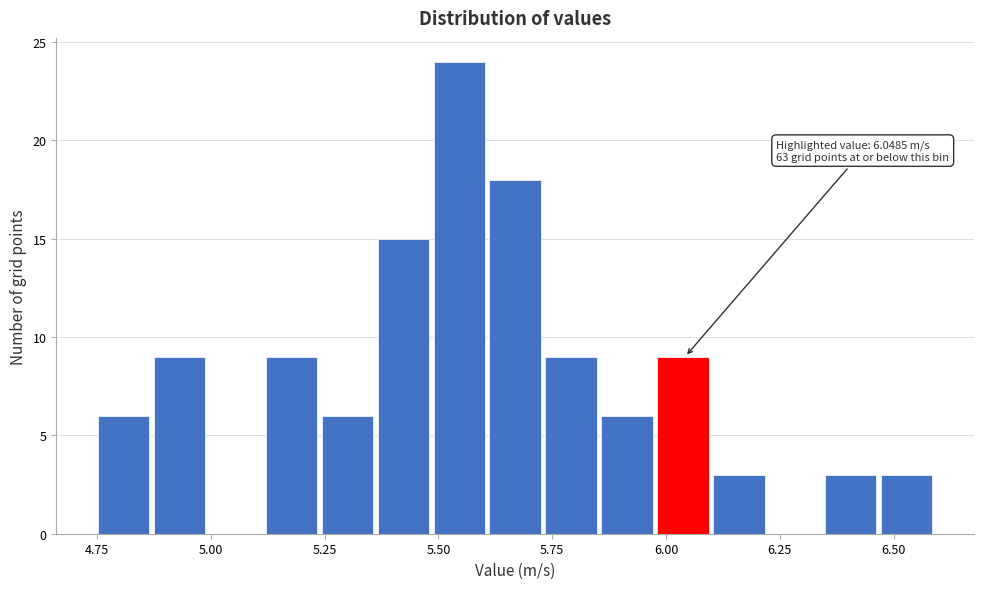

Around what value on the x-axis is the tallest bar? Give the approximate position of its centre, as read against the axis.

5.55